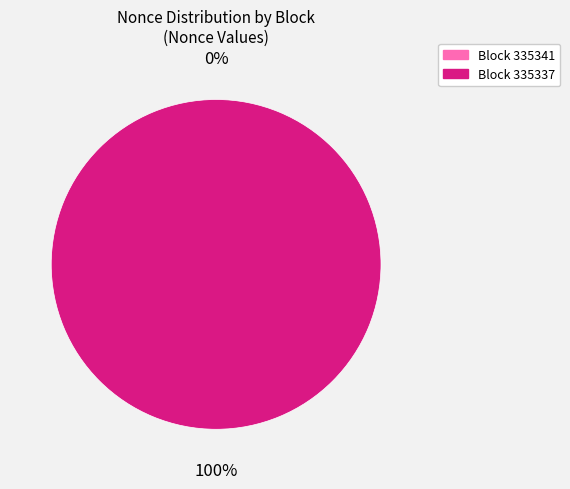

Does 335337 account for over 50% of the chart?

Yes